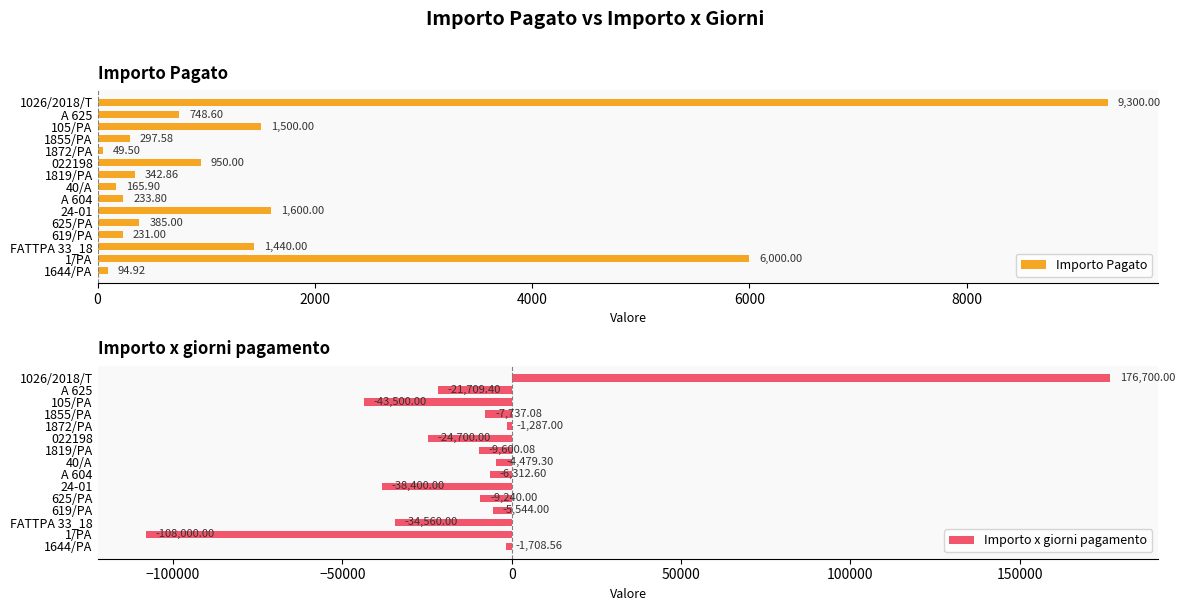

Rank the categories by Importo Pagato value from highest to lowest.

1026/2018/T, 1/PA, 24-01, 105/PA, FATTPA 33_18, 022198, A 625, 625/PA, 1819/PA, 1855/PA, A 604, 619/PA, 40/A, 1644/PA, 1872/PA